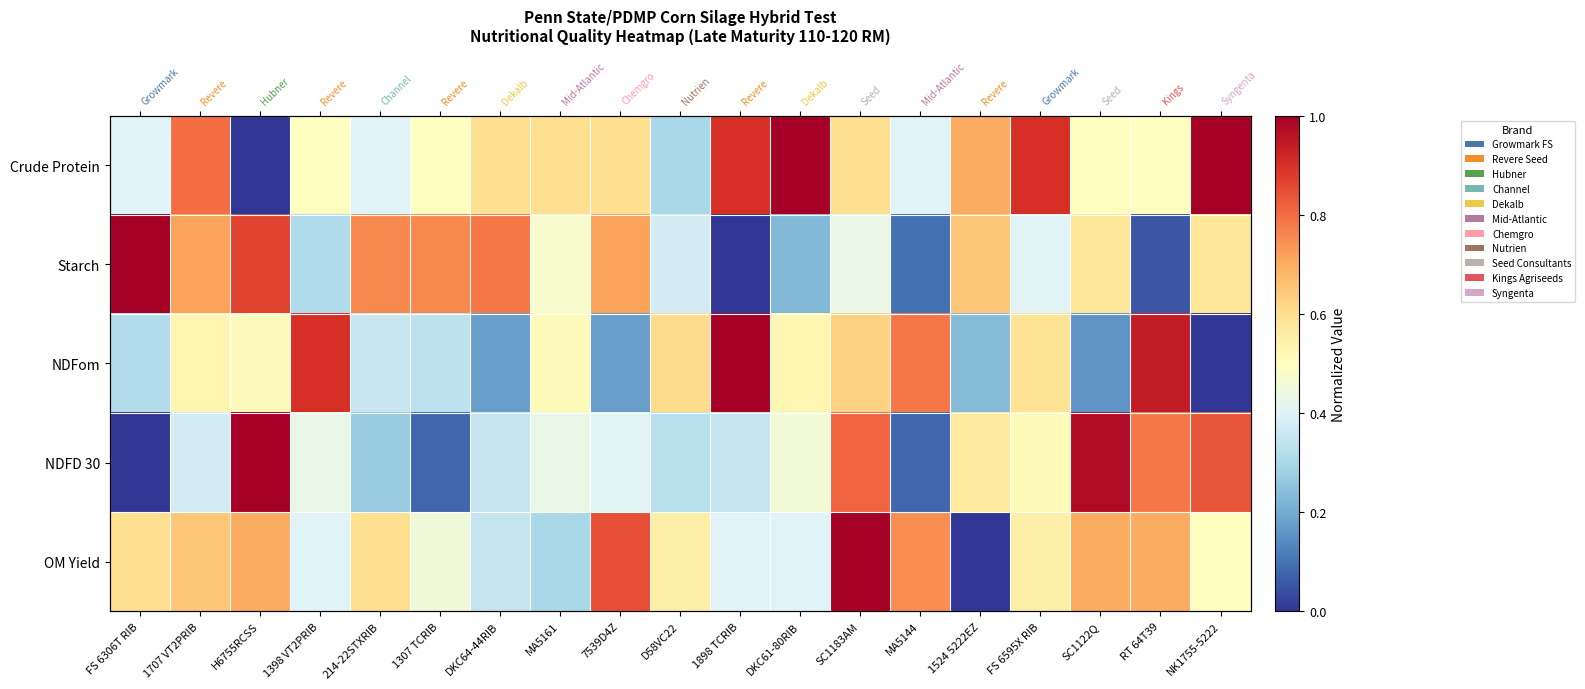

True or false: NDFom has a value of 0.9 at SC1183AM.

False